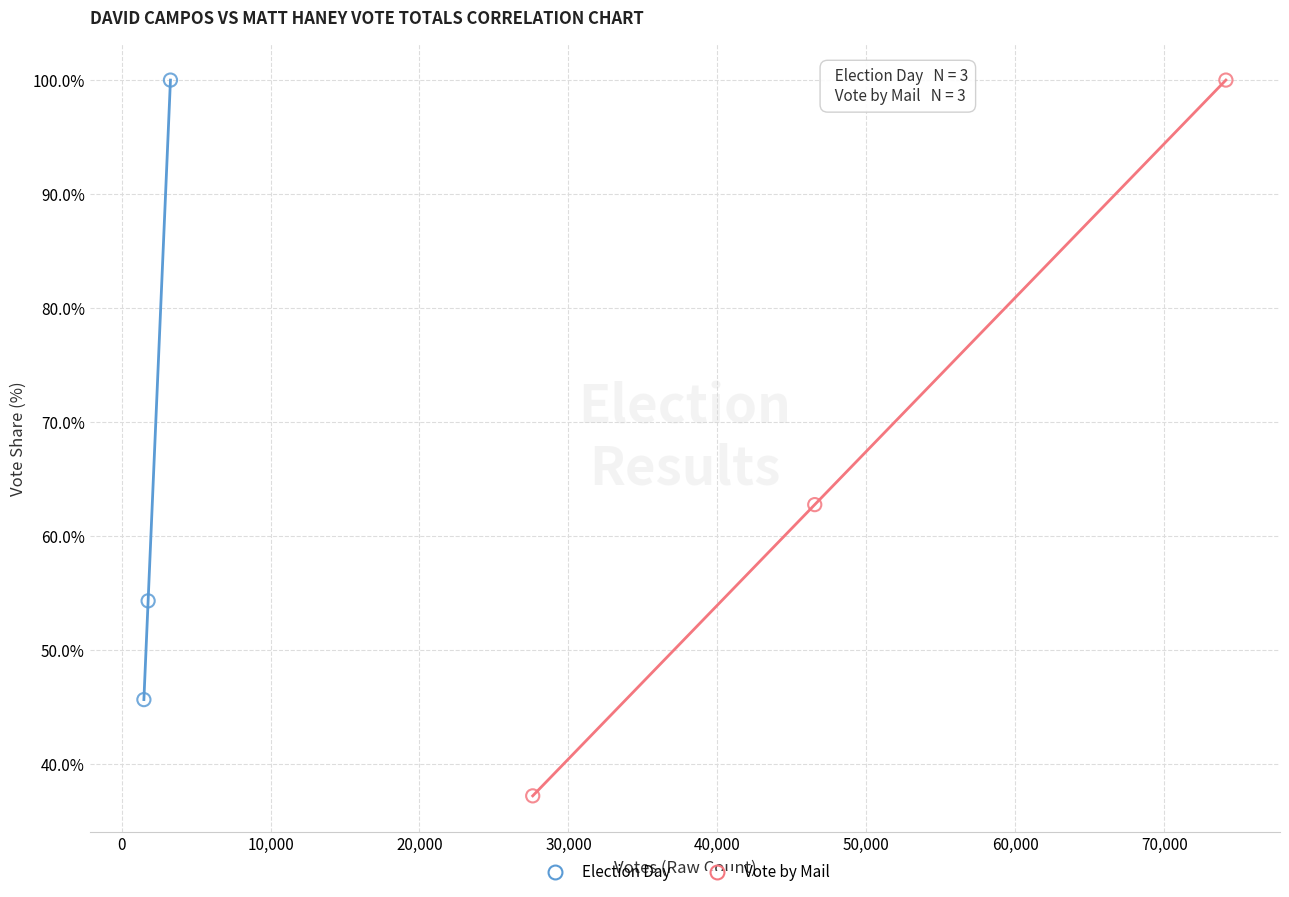

Which series has the largest Y range (max minus min)?

Vote by Mail